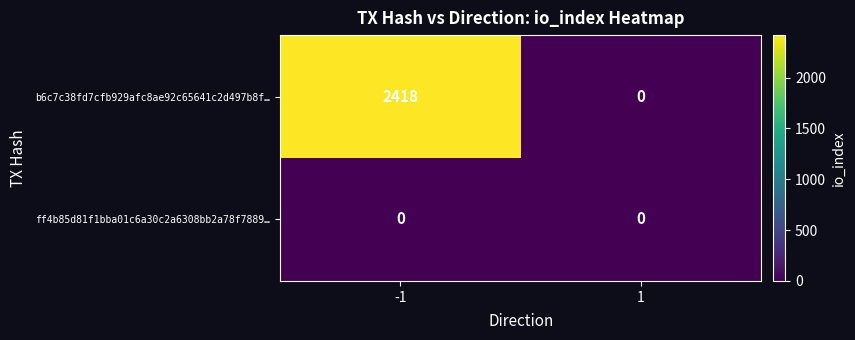

Which series has the widest spread of values?

b6c7c38fd7cfb929afc8ae92c65641c2d497b8f…